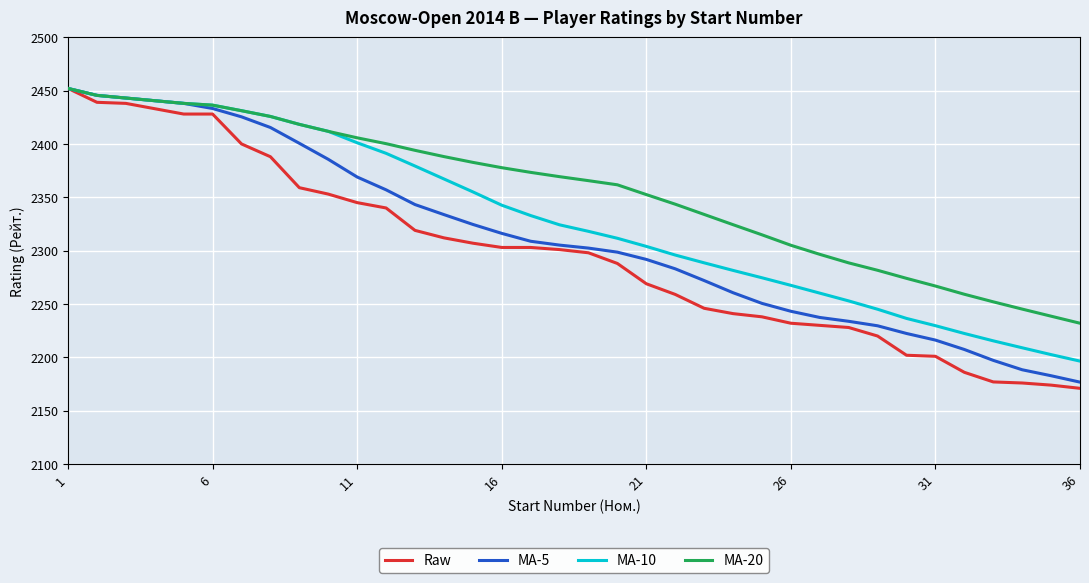

What is the difference between the second highest and second lowest values in the MA-20 series?

206.9